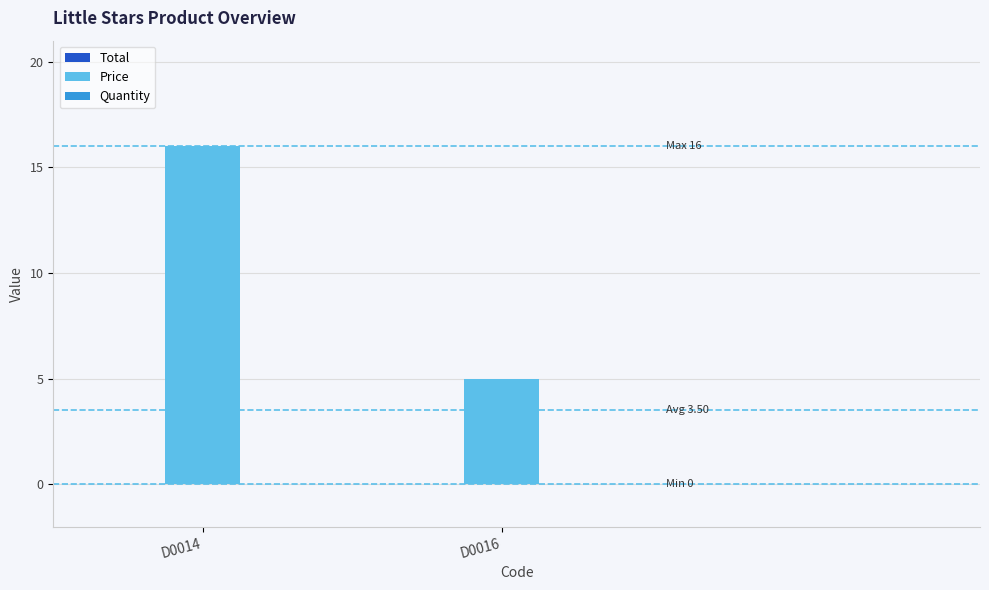

List the labels in order of value, largest first.

D0014, D0016